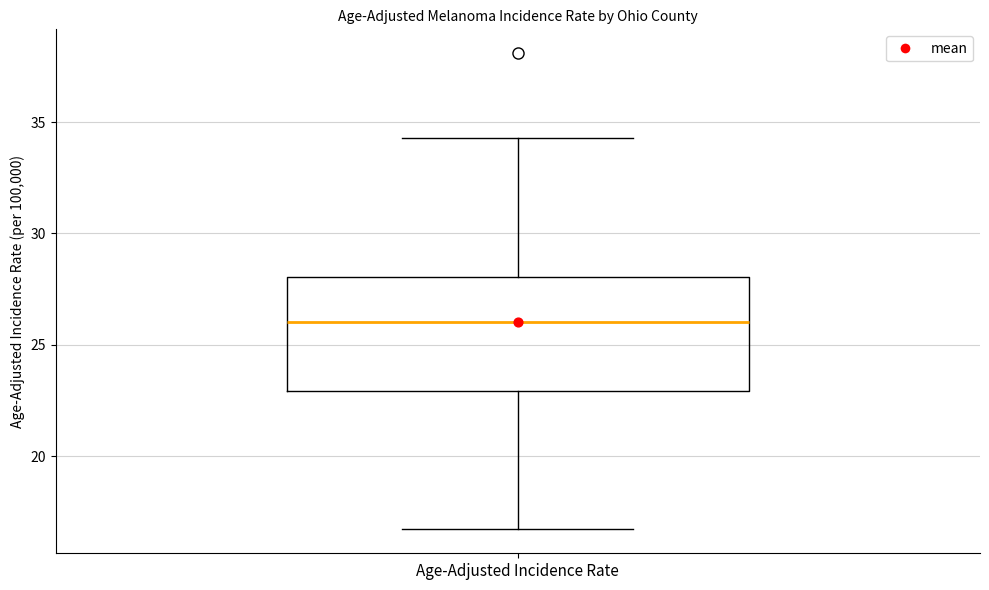

Transcribe this box plot: give where the median line is, the range the box spans, and where the two whiskers end, as read against the y-axis. The values are not printed on the chart, so give them approximately, as read against the axis.

median 26.0, box 23.0 to 28.0, whiskers 16.5 to 34.5